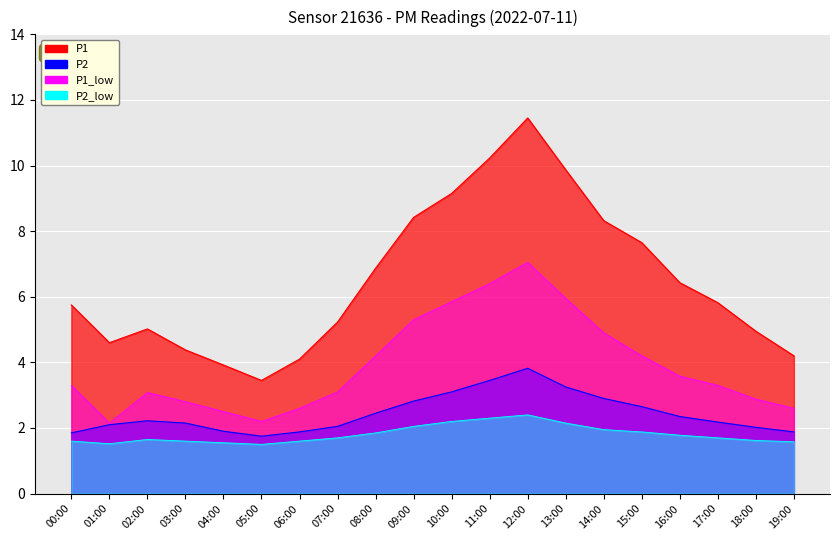

What is the lowest value of the P2 series?

1.8